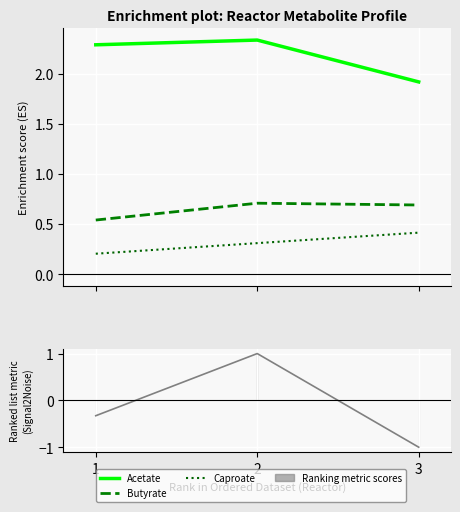

How many lines are shown in the chart?

3